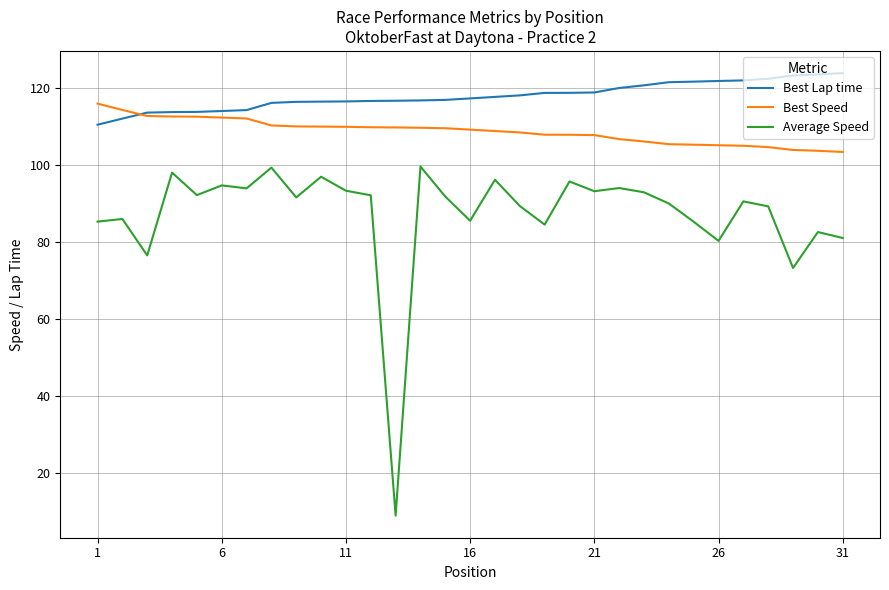

What is the greatest value displayed?

123.9